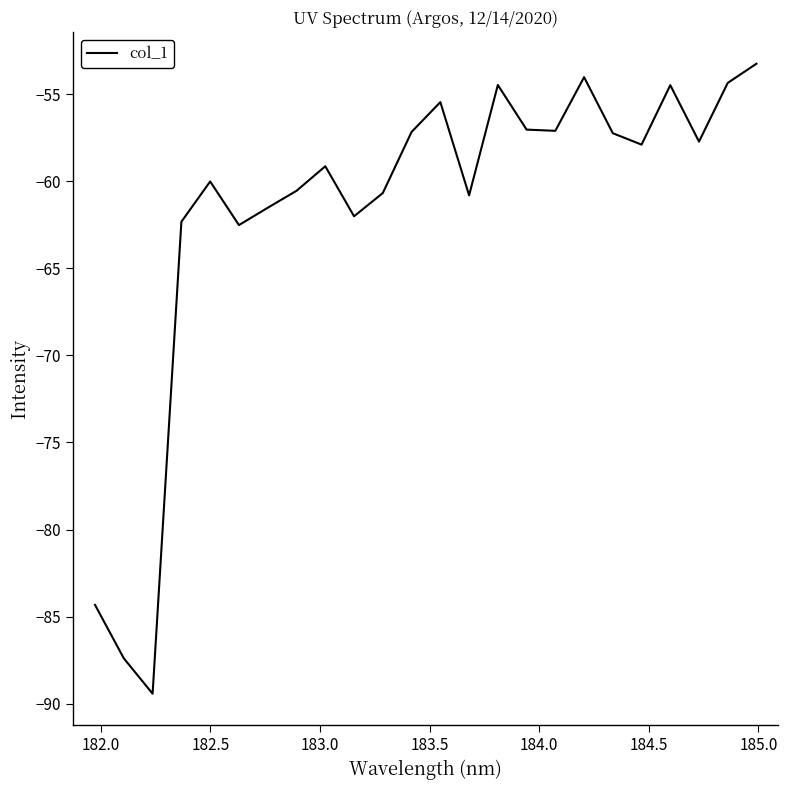

What is the difference between the maximum and minimum values?

36.2